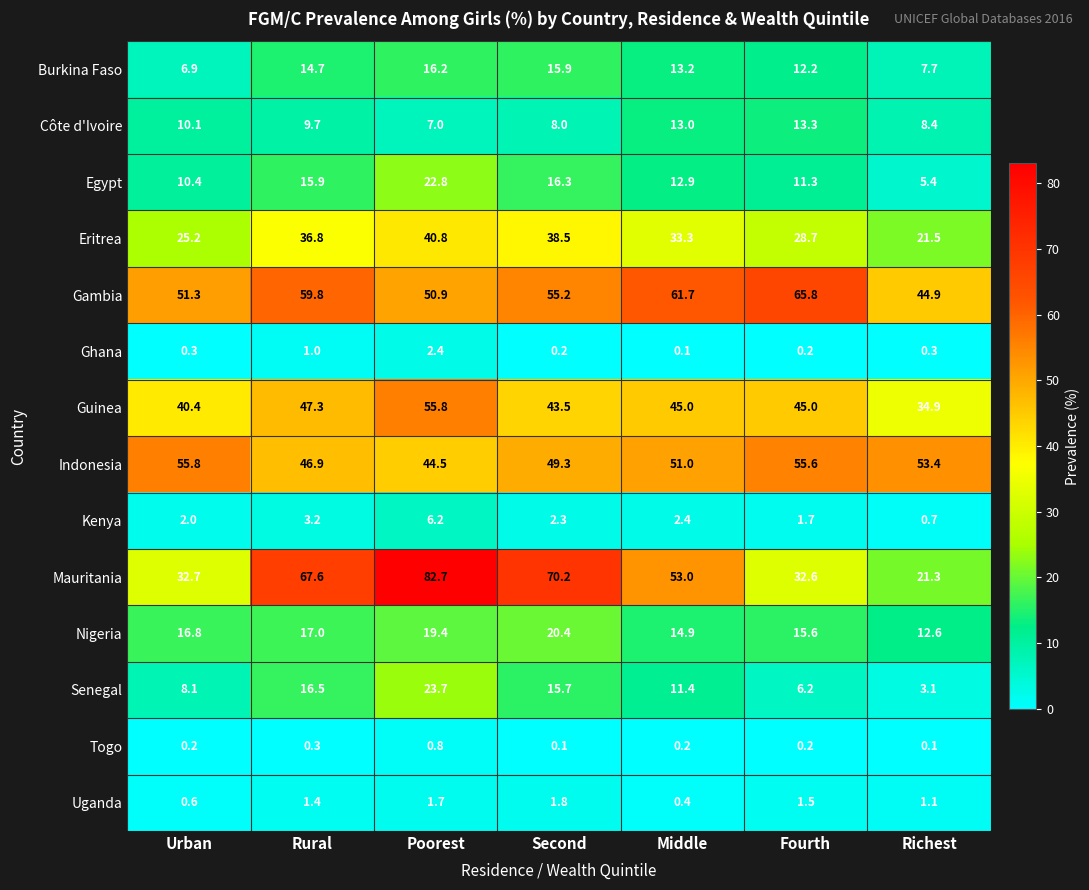

What is the average value of the Senegal series?

12.1